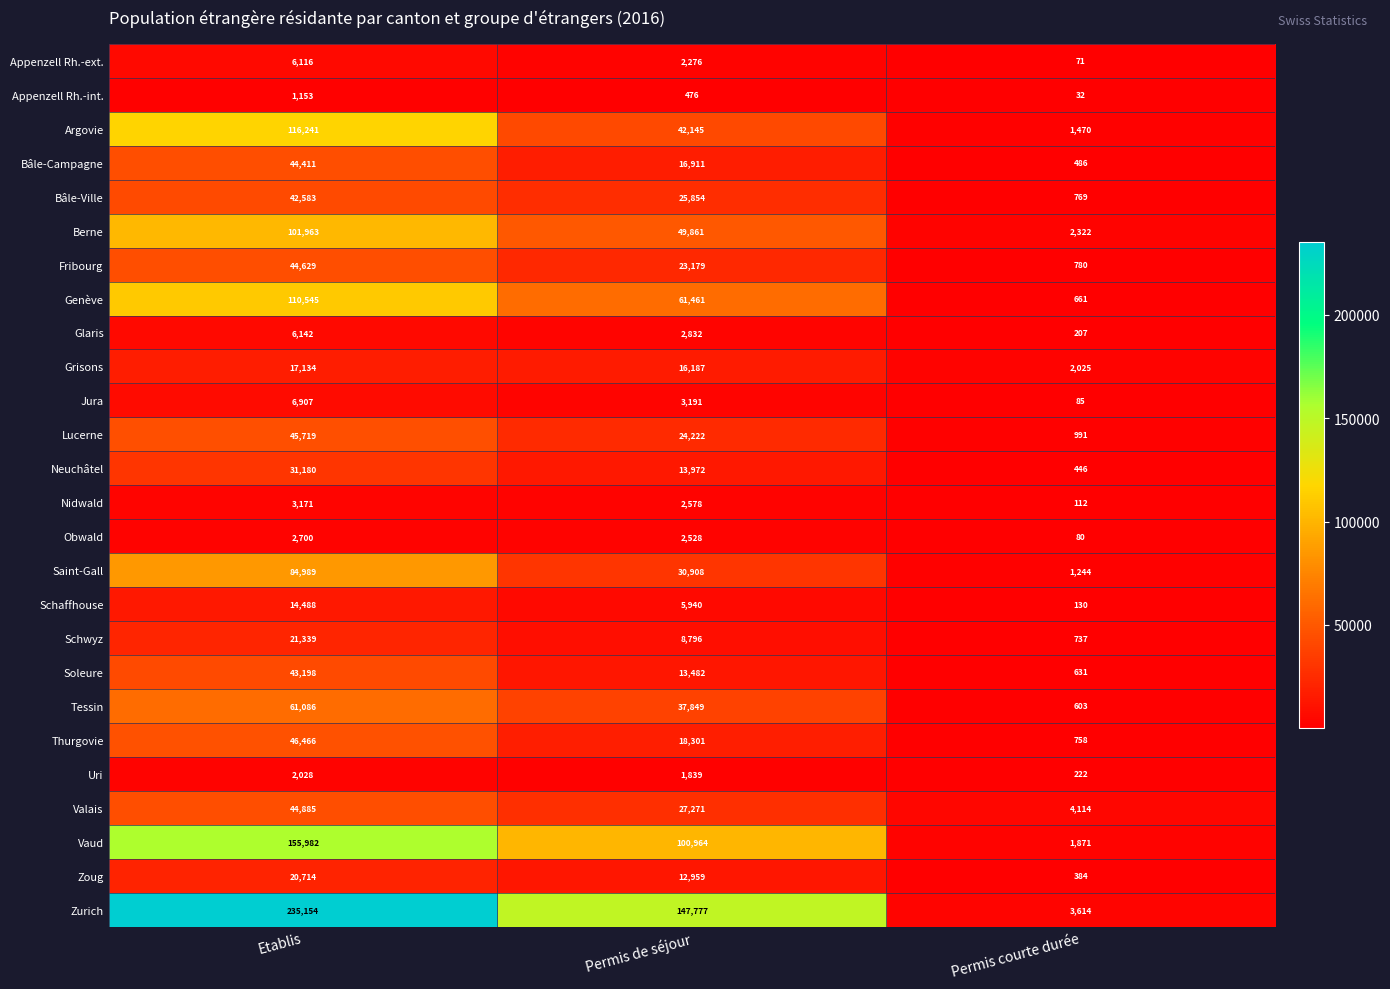

What is the total value across all series at Permis courte durée?

24845